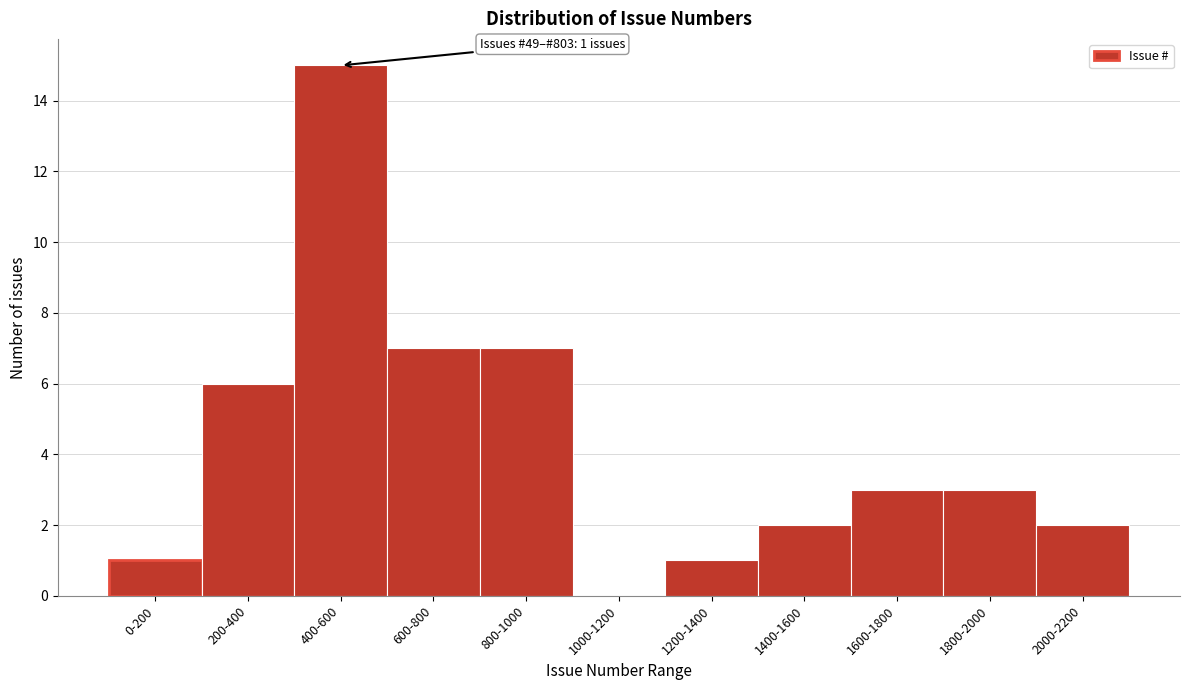

Reading left to right, list all the values displayed in this chart.

0-200=1	200-400=6	400-600=15	600-800=7	800-1000=7	1000-1200=0	1200-1400=1	1400-1600=2	1600-1800=3	1800-2000=3	2000-2200=2